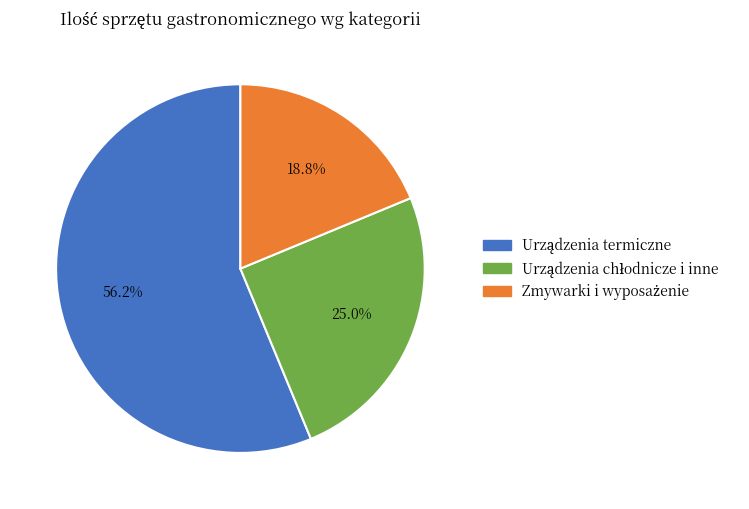

To the nearest percent, what is the average slice percentage?

33%